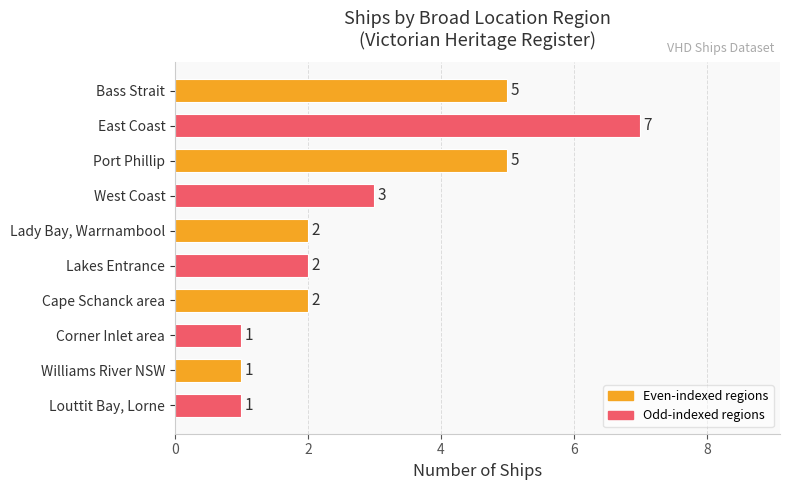

Reading bottom to top, list all the values displayed in this chart.

Louttit Bay, Lorne=1	Williams River NSW=1	Corner Inlet area=1	Cape Schanck area=2	Lakes Entrance=2	Lady Bay, Warrnambool=2	West Coast=3	Port Phillip=5	East Coast=7	Bass Strait=5